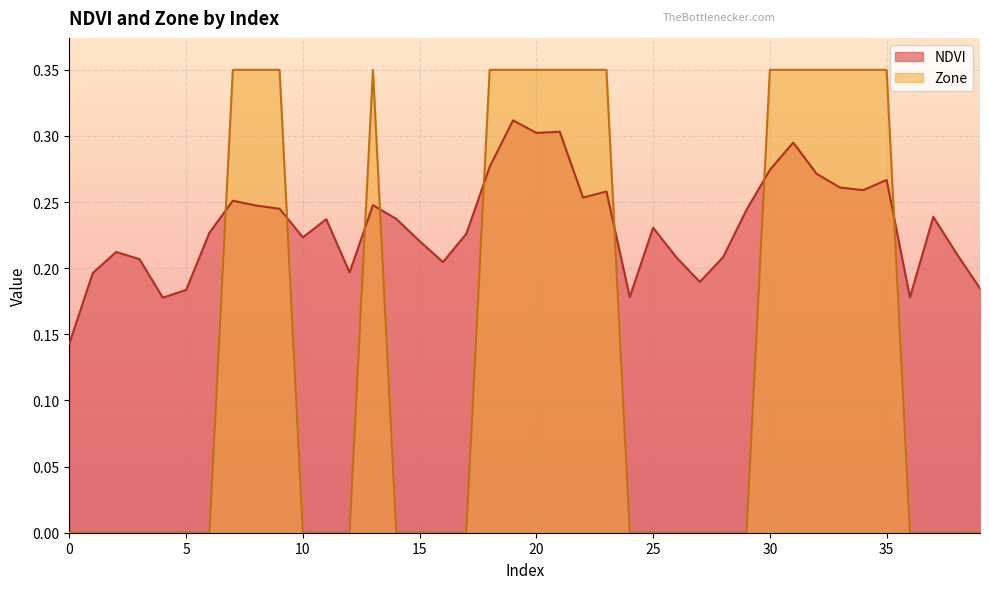

What is the maximum value for NDVI?

0.3